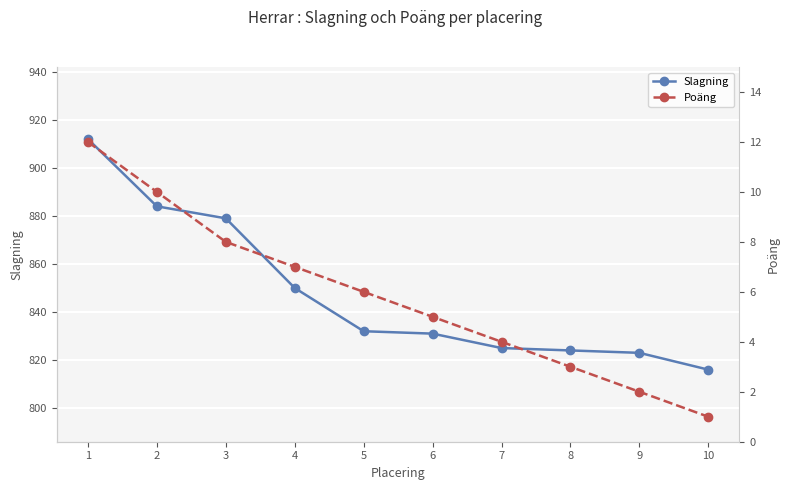

The value of Poäng at 1 is 4. True or false?

False